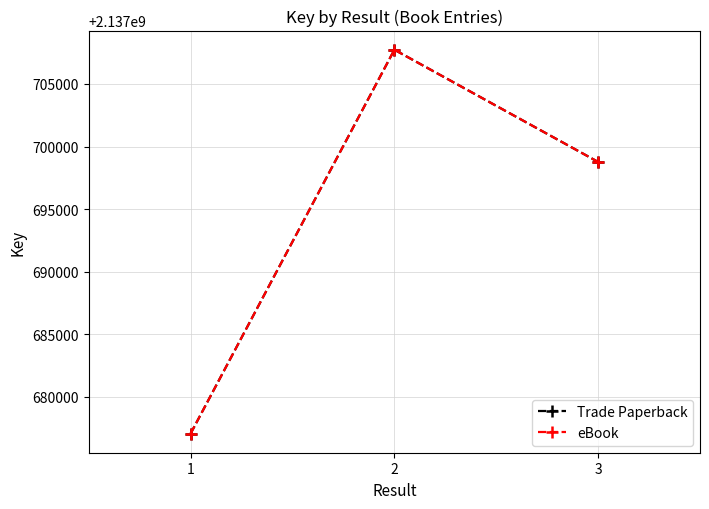

Does the chart have visible grid lines?

Yes